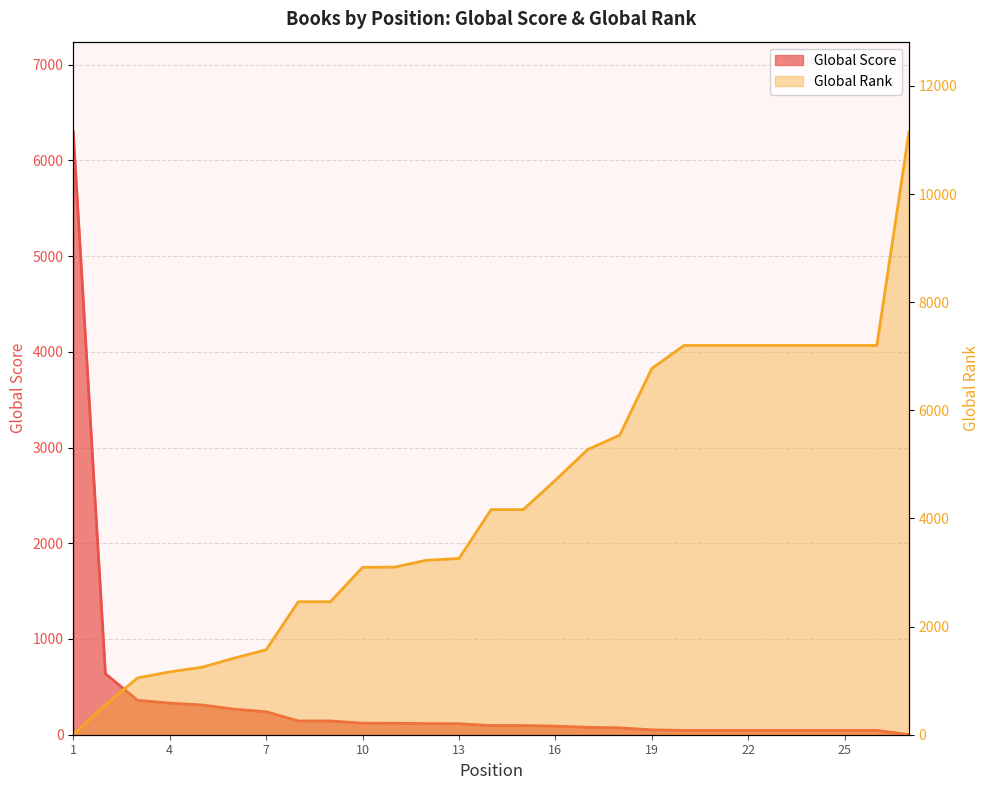

True or false: Global Score has more than 2 points higher than both neighbors.

False